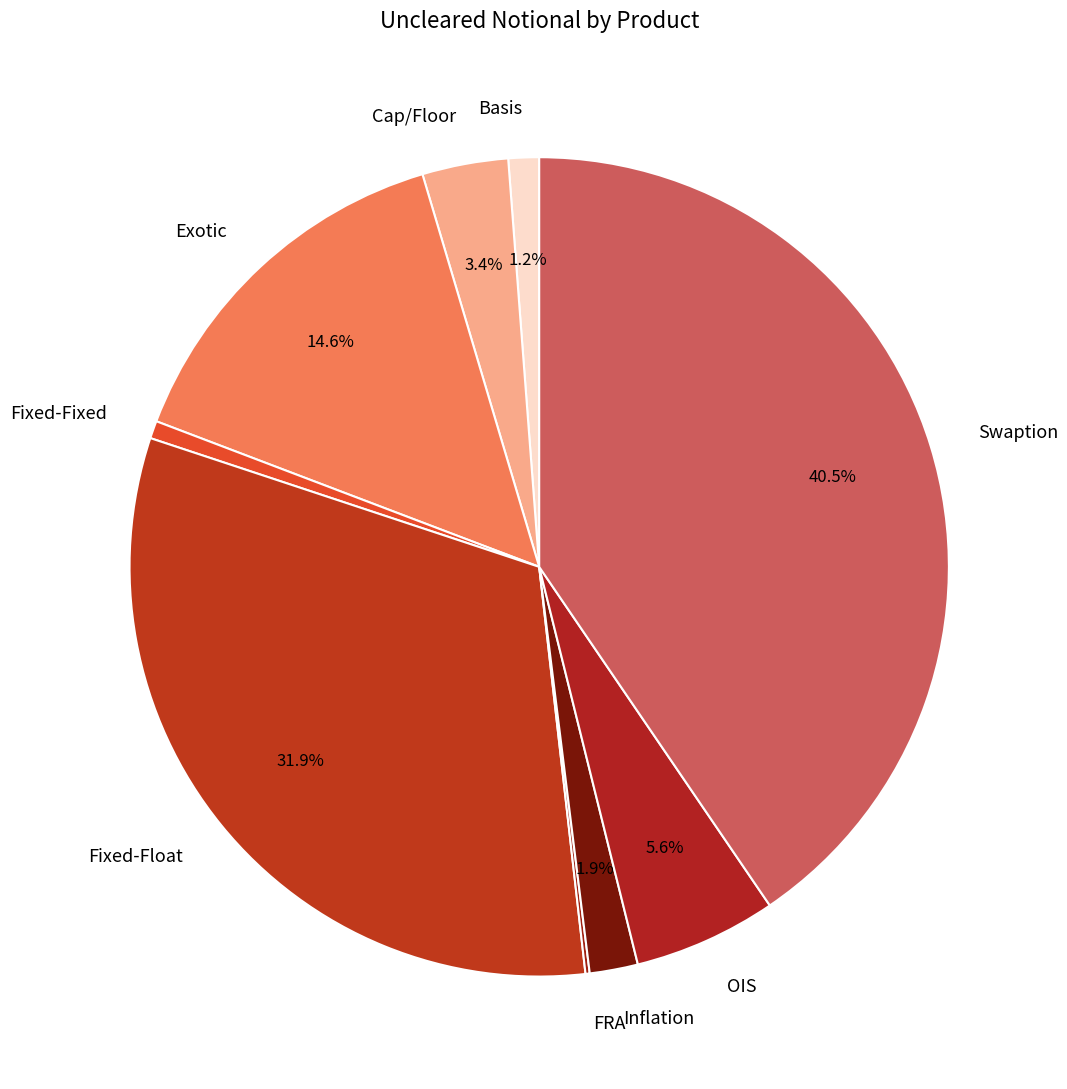

The Basis slice represents 11% of the pie. True or false?

False